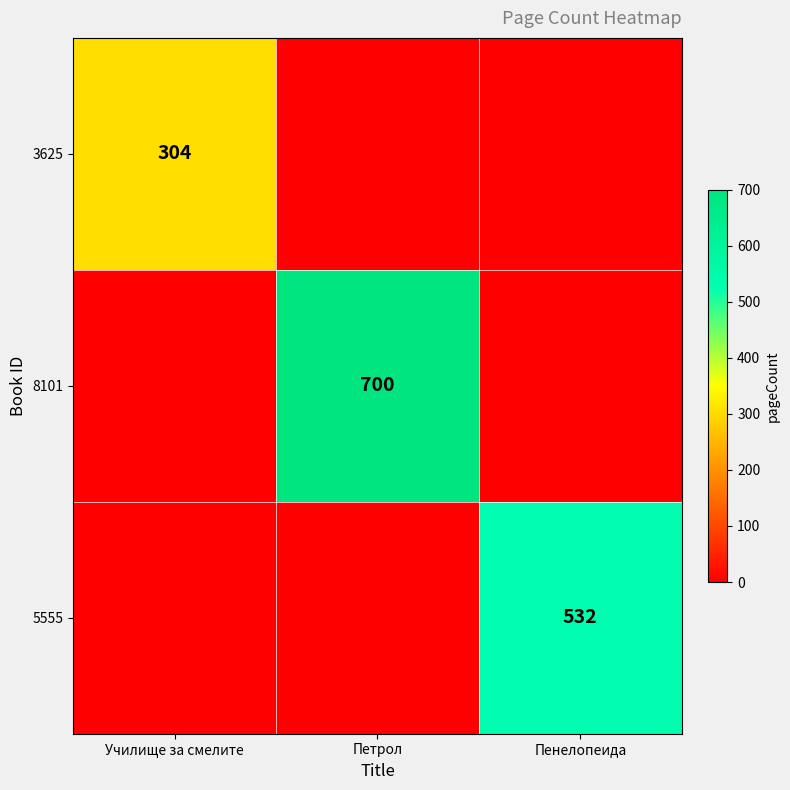

The value of 3625 at Училище за смелите is 455. True or false?

False